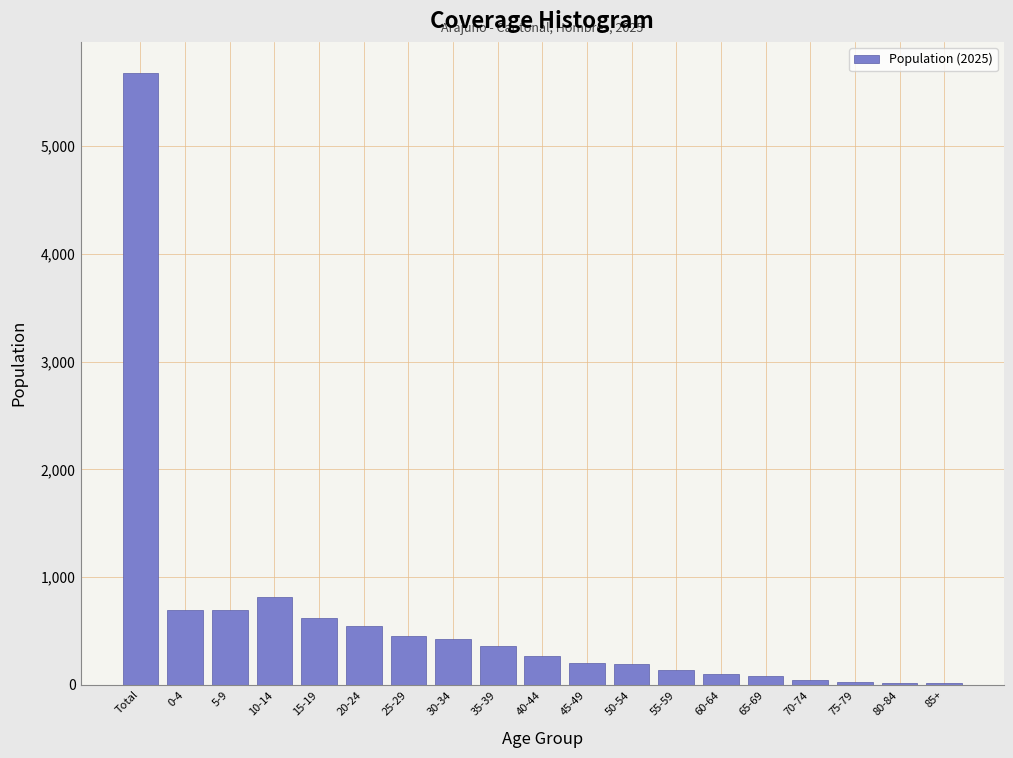

What is the change in value from 20-24 to 45-49?

-338